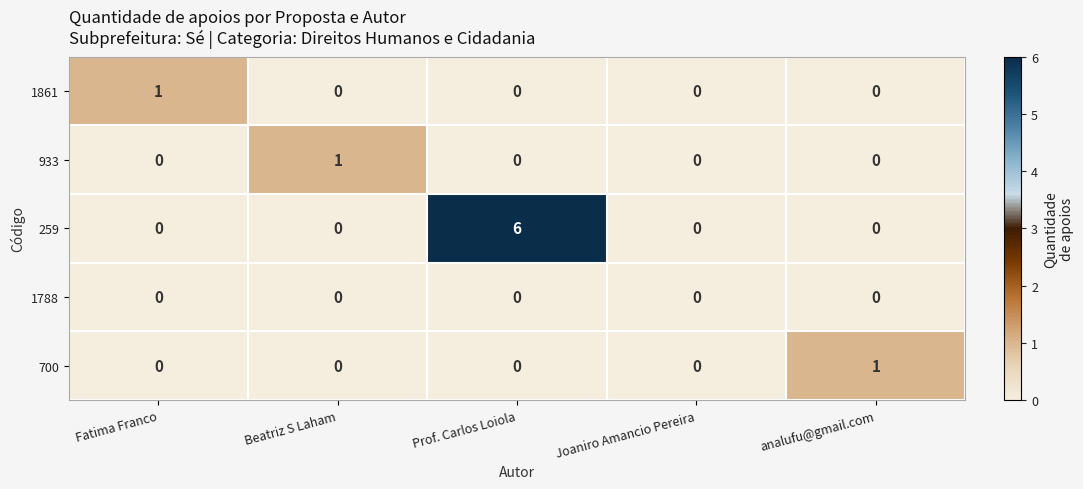

Which series has the largest total across all categories?

259